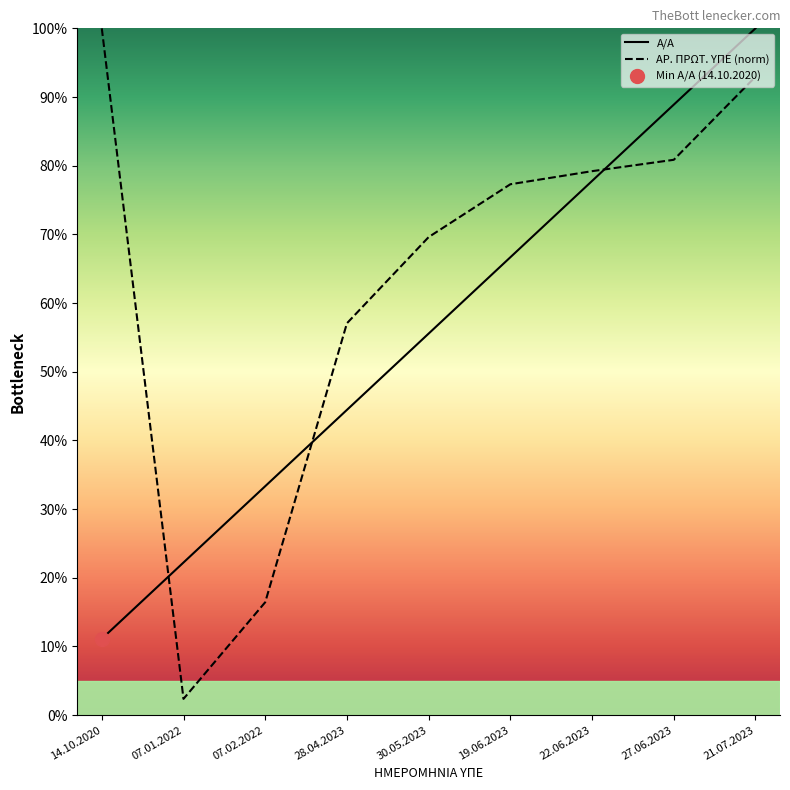

Reading right to left, list all the values displayed in this chart.

Α/Α: 100.0	88.9	77.8	66.7	55.6	44.4	33.3	22.2	11.1
ΑΡ. ΠΡΩΤ. ΥΠΕ (norm): 93.0	80.9	79.2	77.3	69.6	57.1	16.4	2.4	100.0